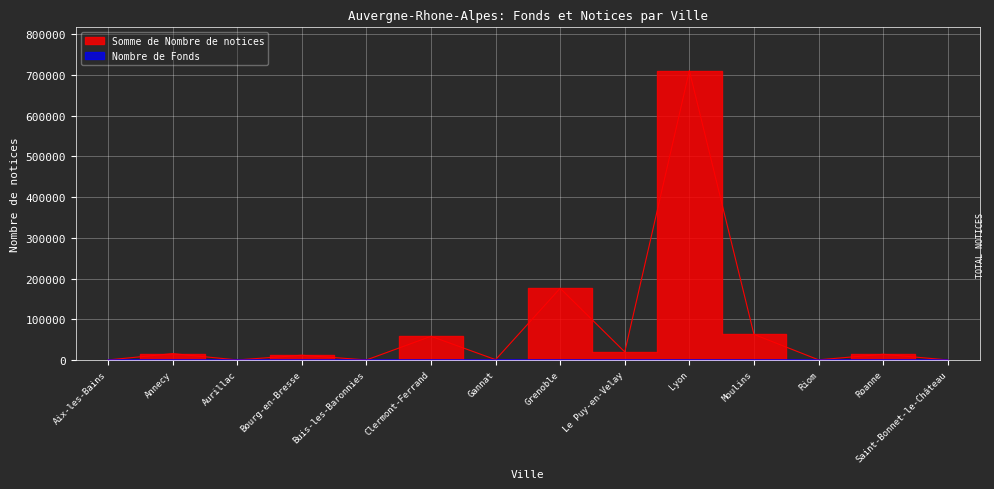

Rank the categories by Nombre de Fonds value from highest to lowest.

Lyon, Grenoble, Moulins, Clermont-Ferrand, Le Puy-en-Velay, Annecy, Bourg-en-Bresse, Gannat, Roanne, Aix-les-Bains, Aurillac, Buis-les-Baronnies, Riom, Saint-Bonnet-le-Château